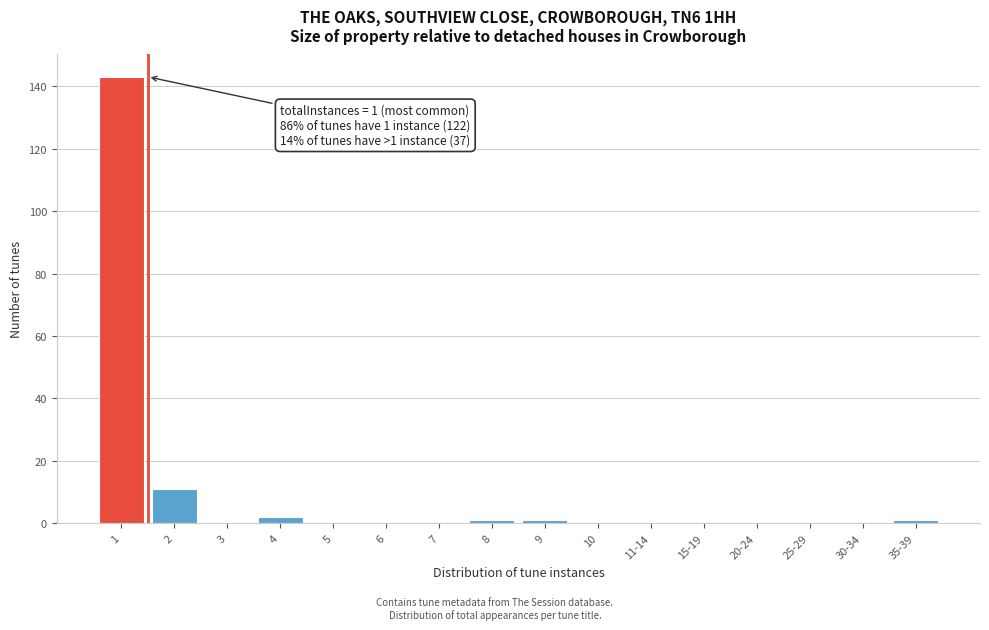

Reading right to left, what are all the values shown in this chart?

35-39=1	30-34=0	25-29=0	20-24=0	15-19=0	11-14=0	10=0	9=1	8=1	7=0	6=0	5=0	4=2	3=0	2=11	1=143